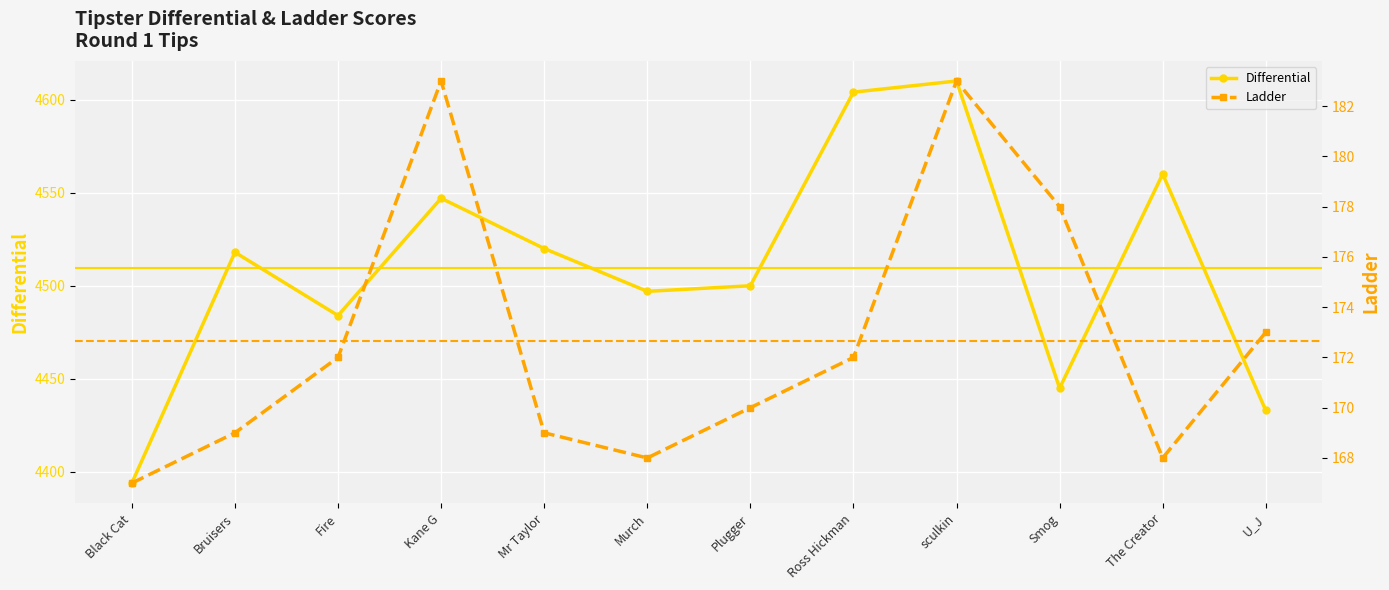

Reading left to right, extract all data points from this chart.

Differential: 4394	4518	4484	4547	4520	4497	4500	4604	4610	4445	4560	4433
Ladder: 167	169	172	183	169	168	170	172	183	178	168	173